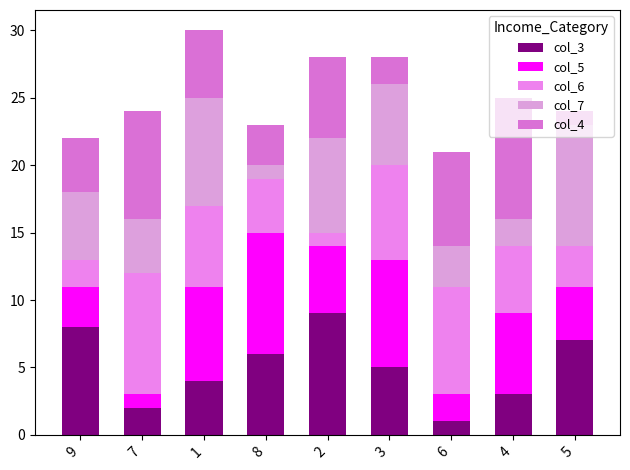

Count the col_4 values in the range 3 to 7.

5